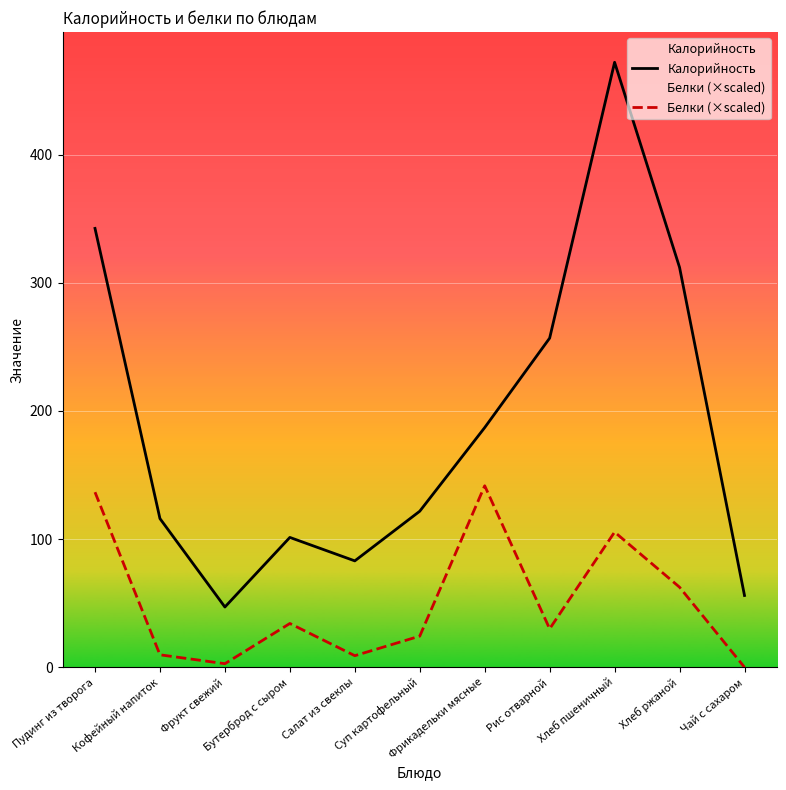

How many values in the Белки (×scaled) series are below 29?

5